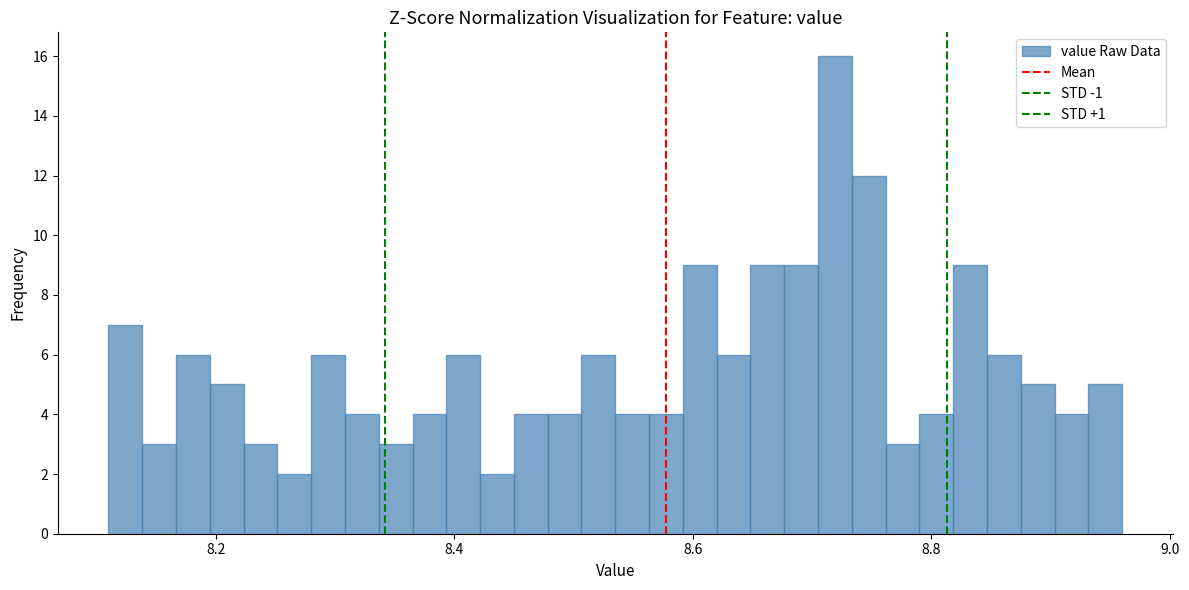

Read against the x-axis, roughly where is the centre of the tallest bar?

8.72